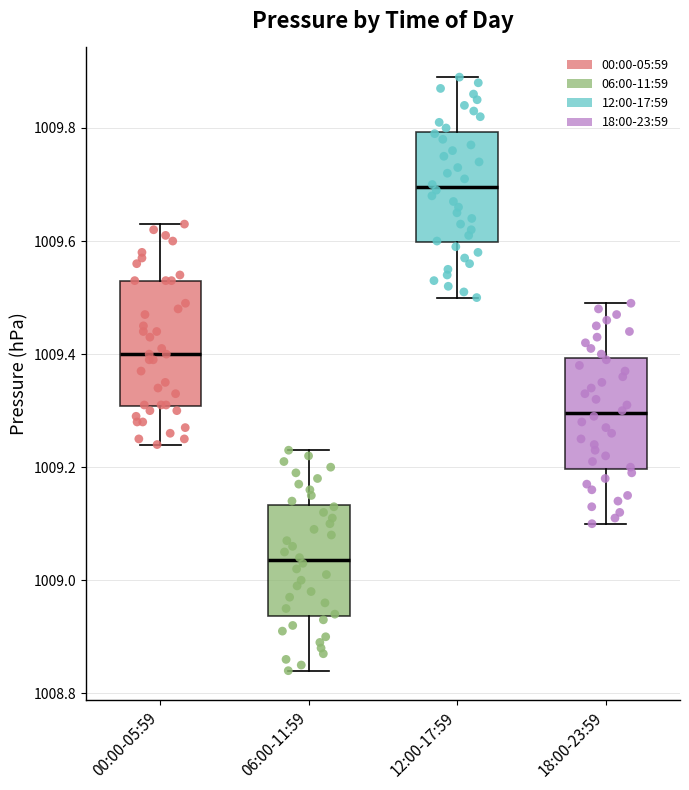

Where does the upper whisker of the box for 18:00-23:59 end on the y-axis? The values are not printed on the chart, so give them approximately, as read against the axis.

1009.50